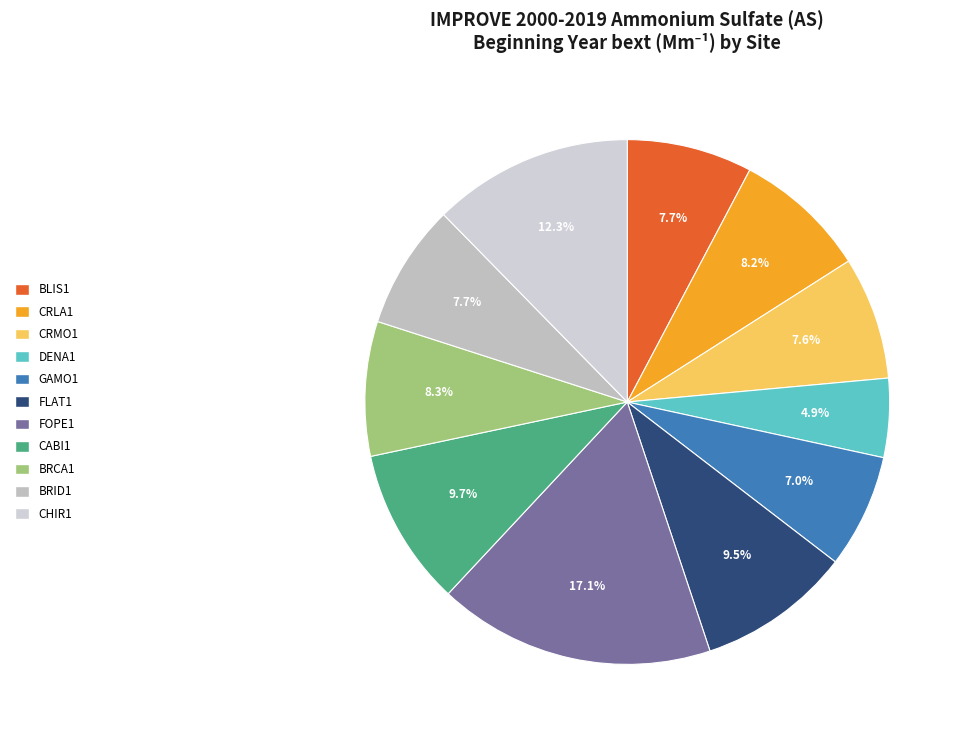

Do GAMO1 and DENA1 together represent more than half of the pie?

No